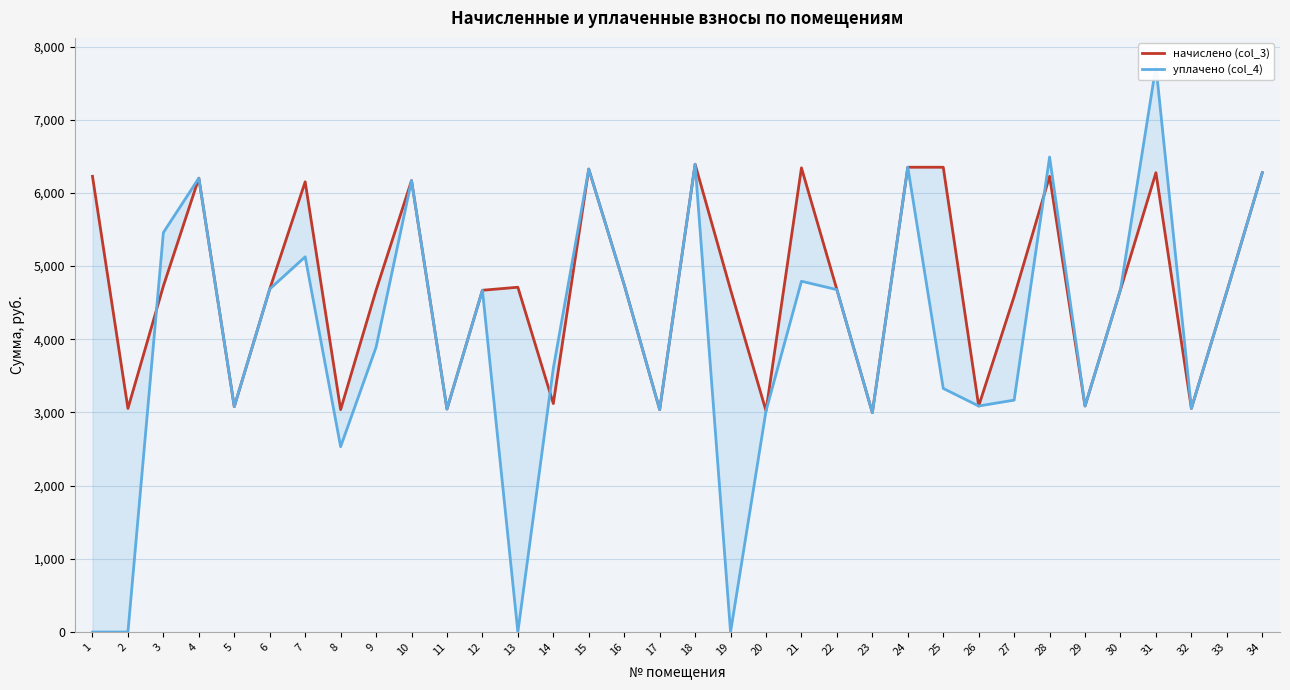

At which label does уплачено (col_4) first exceed 4653?

3